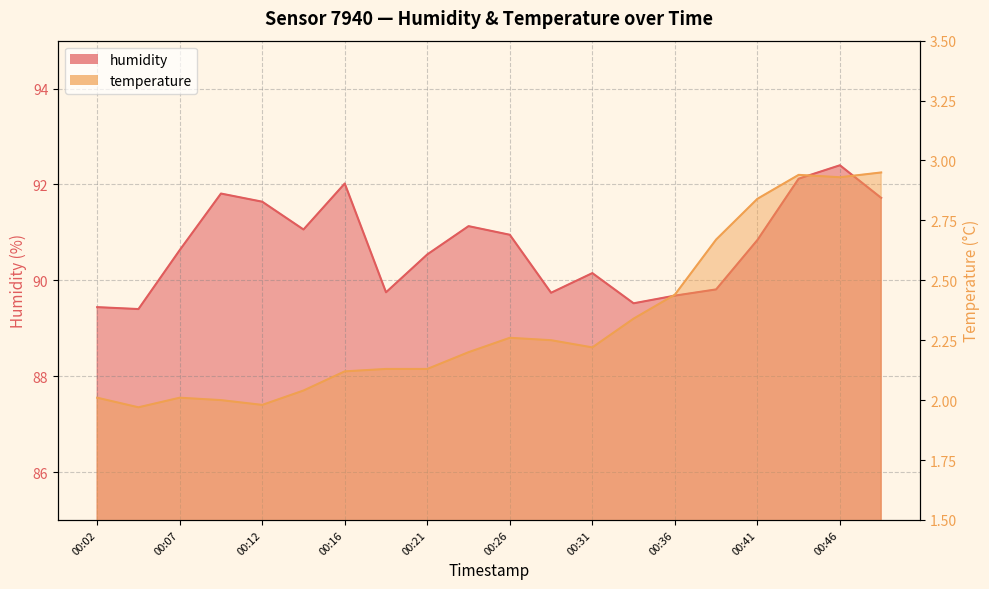

What is the difference between the maximum and minimum values in the temperature series?

1.0